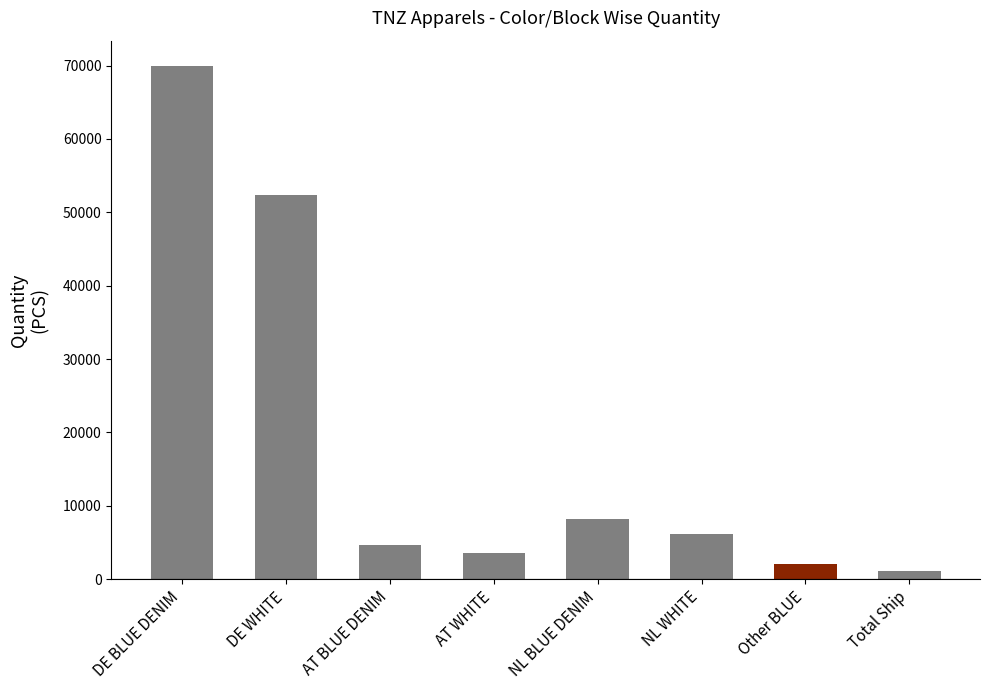

What is the maximum value shown in the chart?

69904